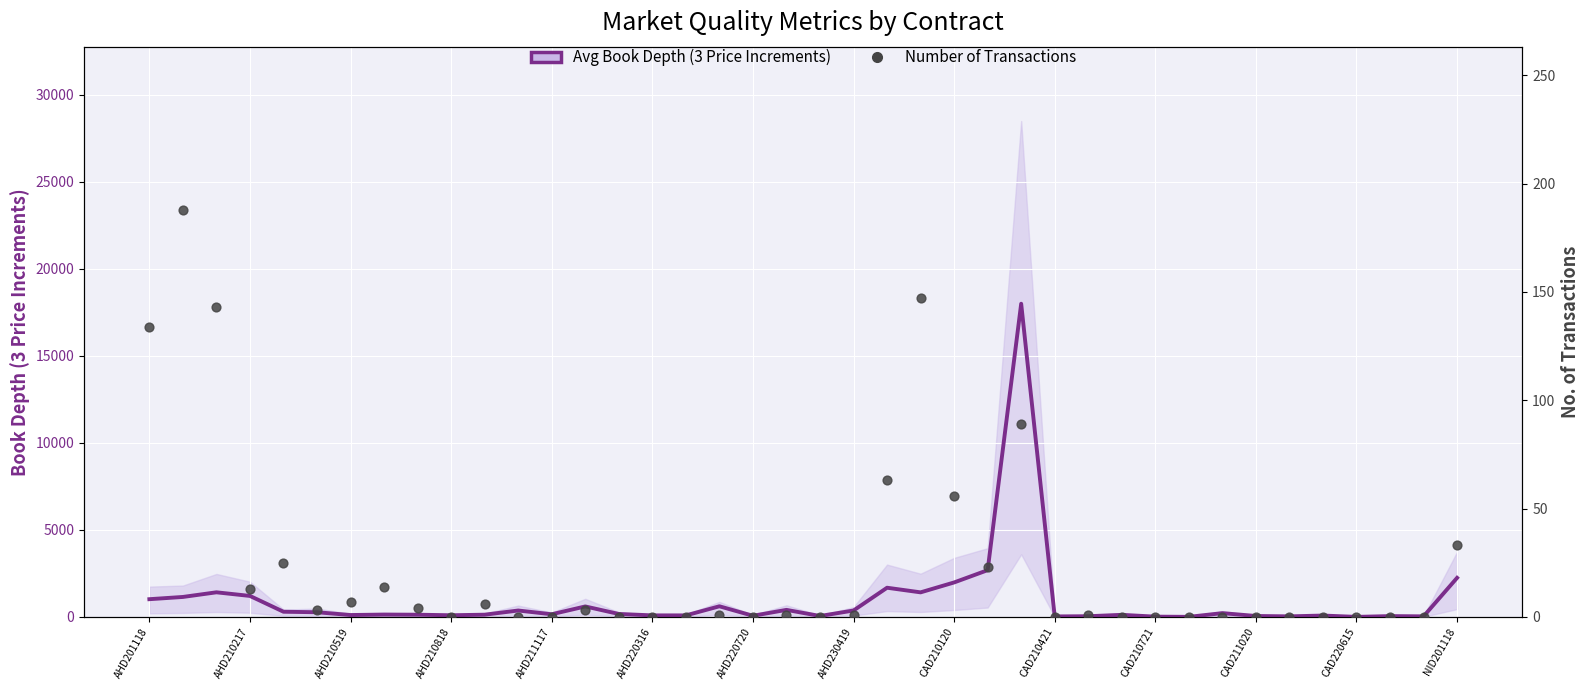

Is the value of Avg Book Depth (3 Price Increments) at 29 greater than the value of Number of Transactions at 29?

Yes